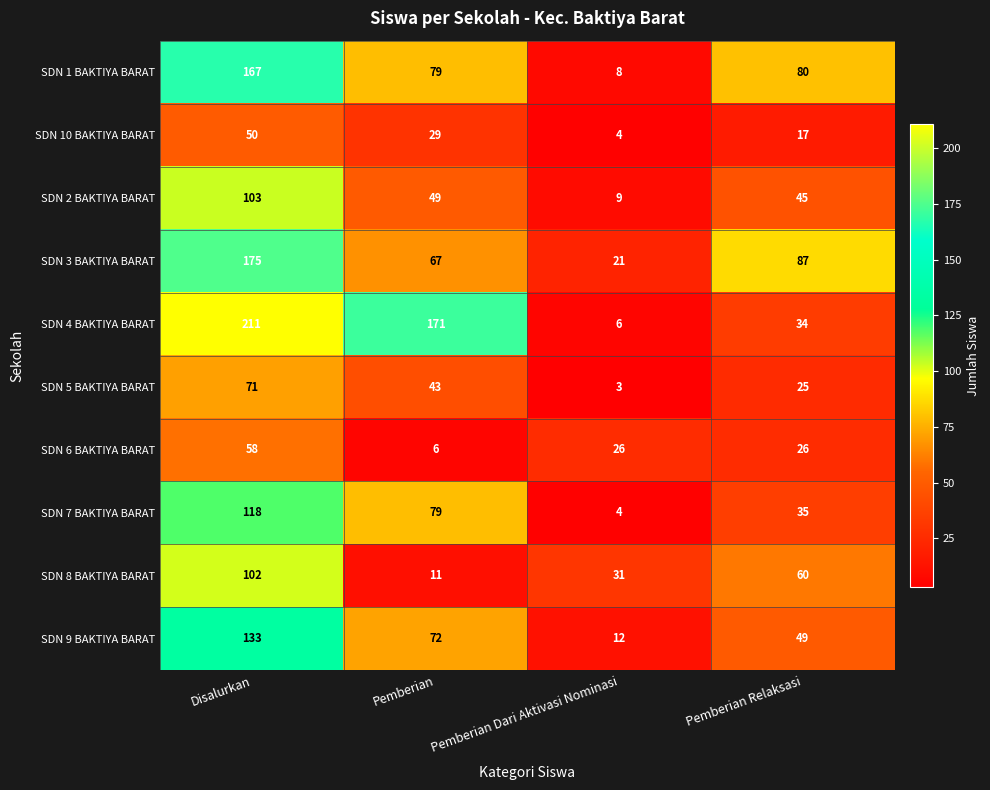

What is the total value across all series at Pemberian Dari Aktivasi Nominasi?

124